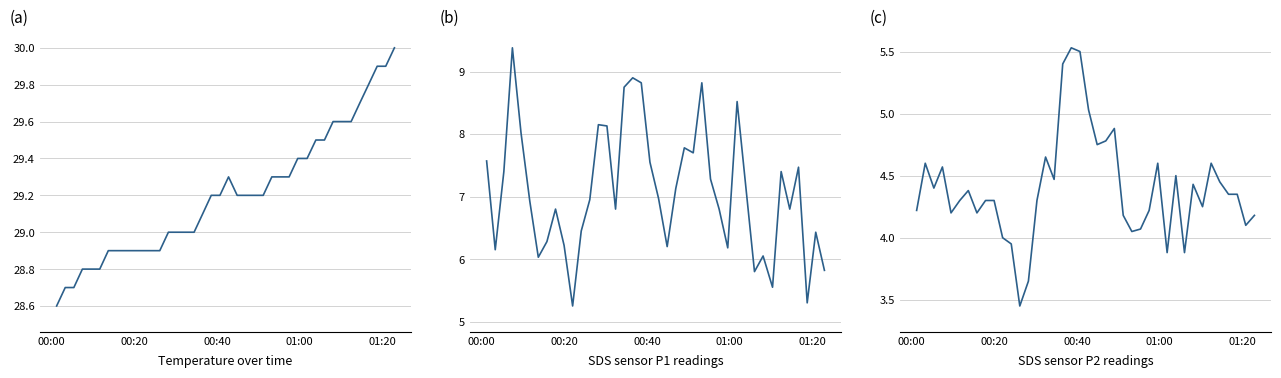

Which series has the largest total across all categories?

Temp